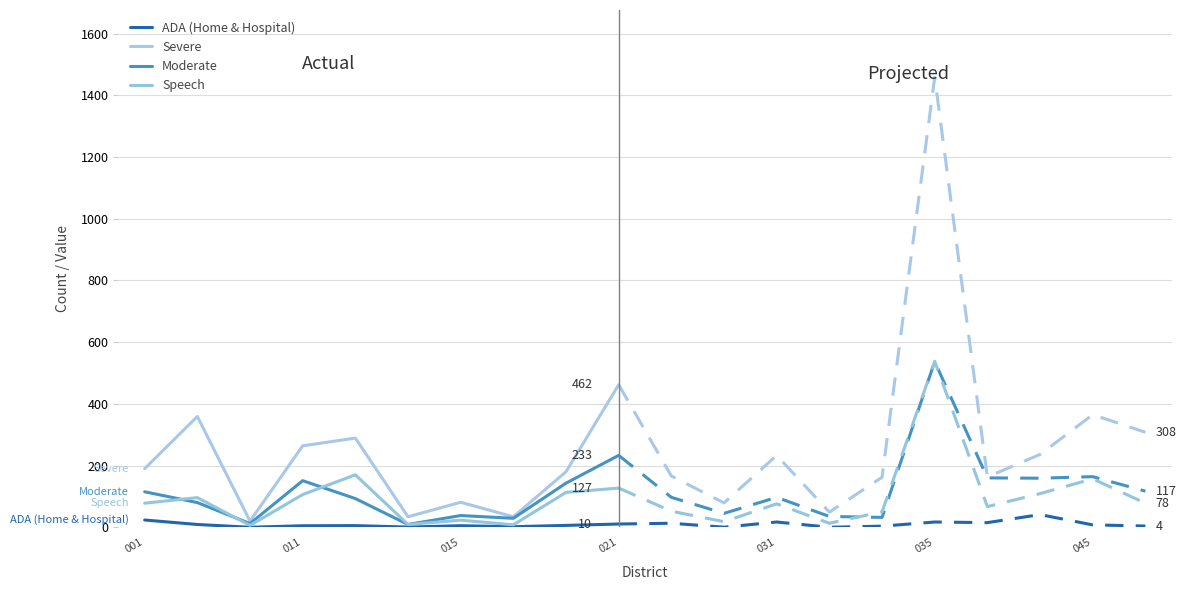

What is the minimum value for Moderate?

9.0